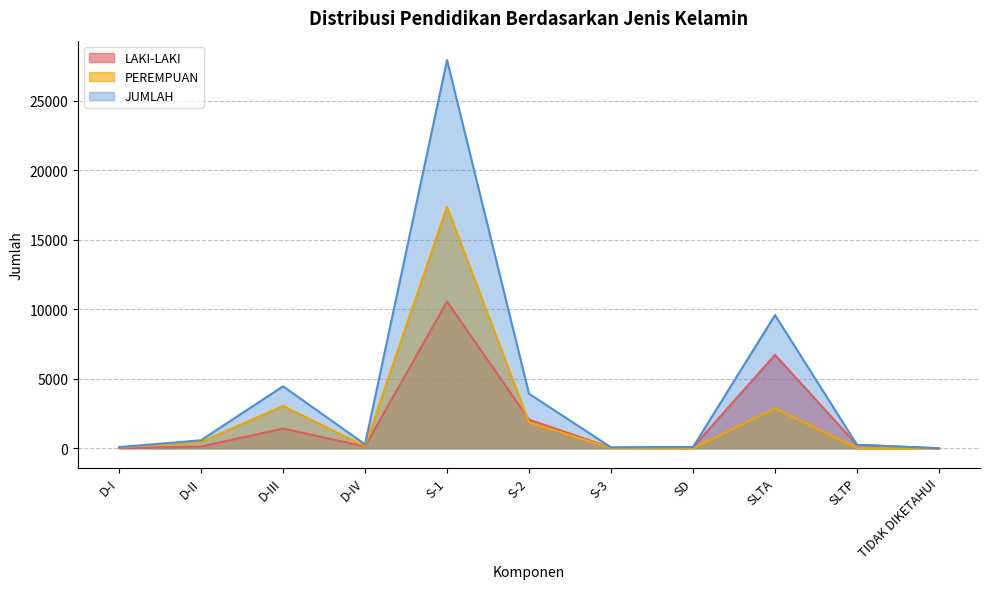

The JUMLAH series shows 1 at TIDAK DIKETAHUI. True or false?

False